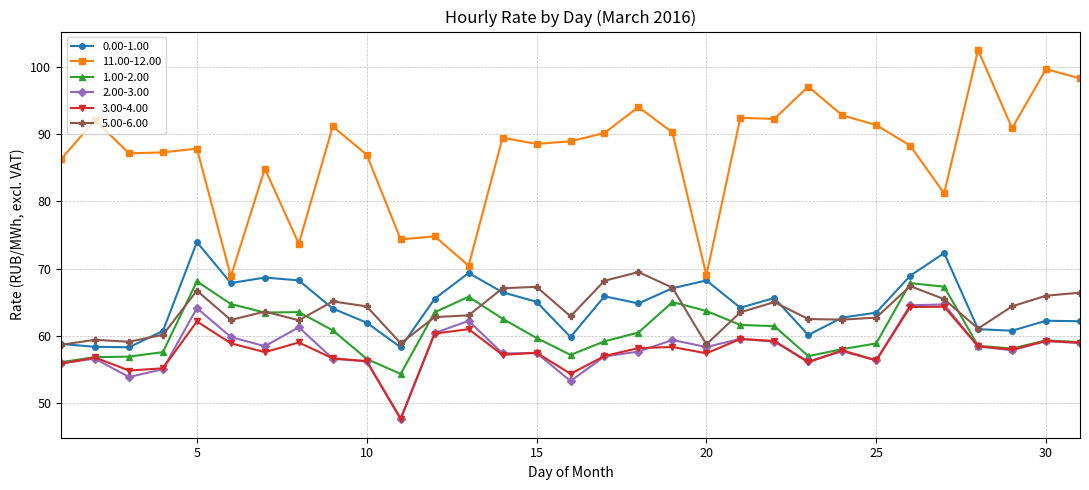

True or false: 3.00-4.00 and 11.00-12.00 cross at least once.

False